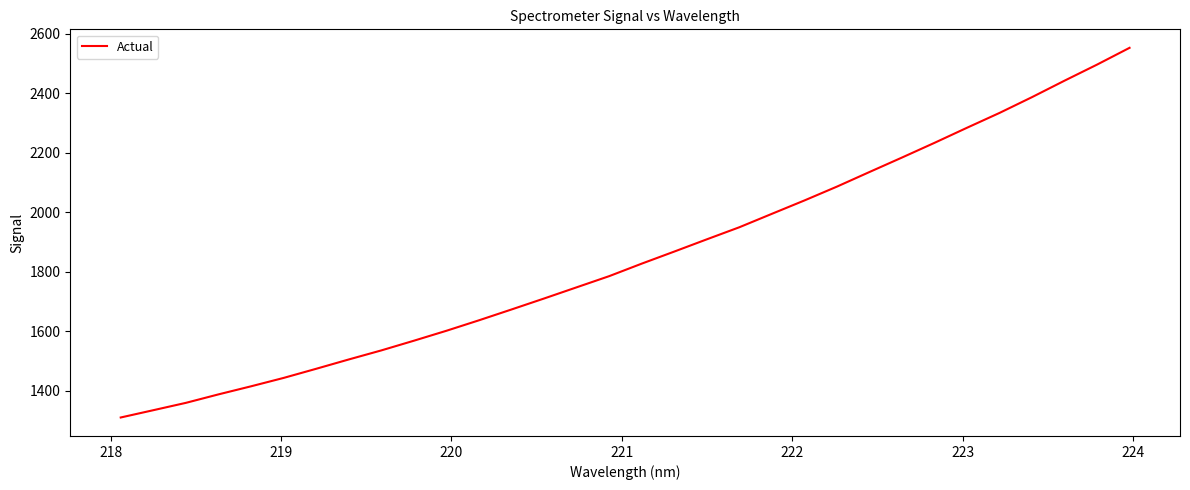

Does the chart have visible grid lines?

No